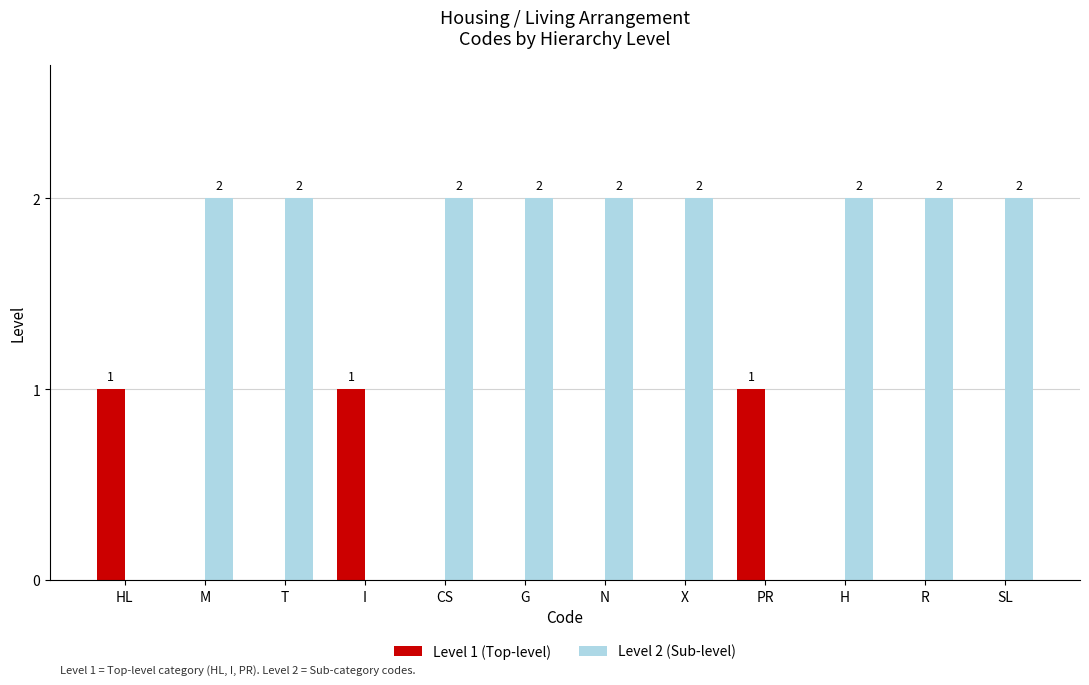

Which series has the largest total across all categories?

Level 2 (Sub-level)